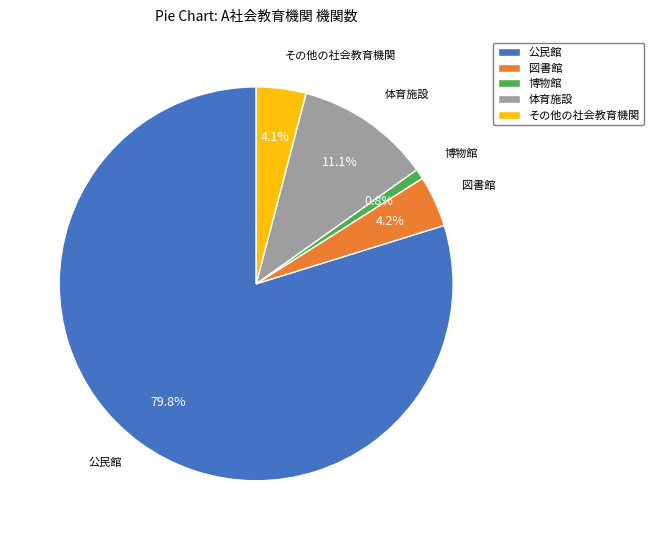

To the nearest percent, what is the average slice percentage?

20%